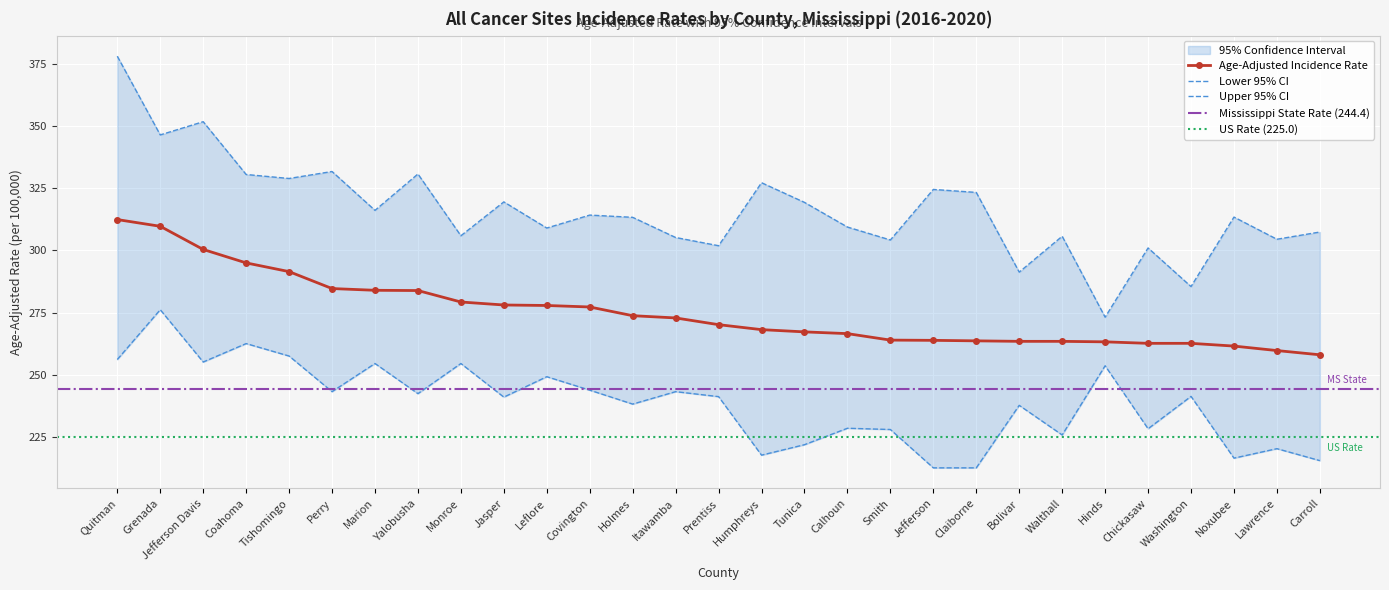

Where is Age-Adjusted Rate nearest to the value 285?

Perry